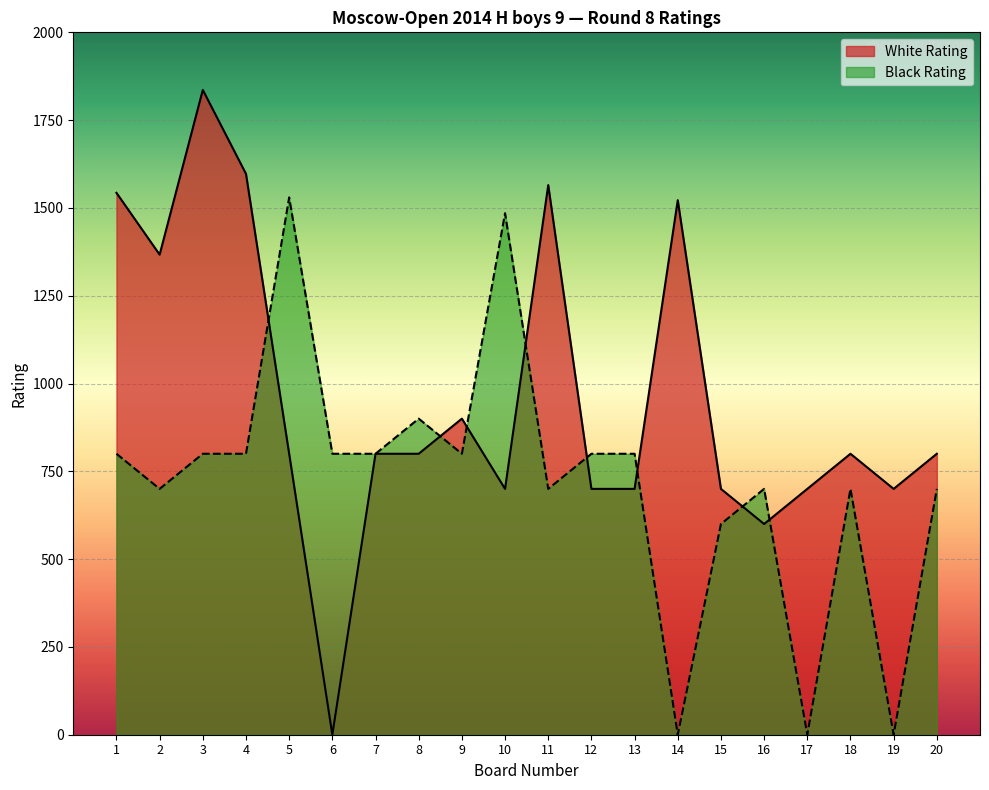

What is the value of the White Rating point at the 10th from the left?

700